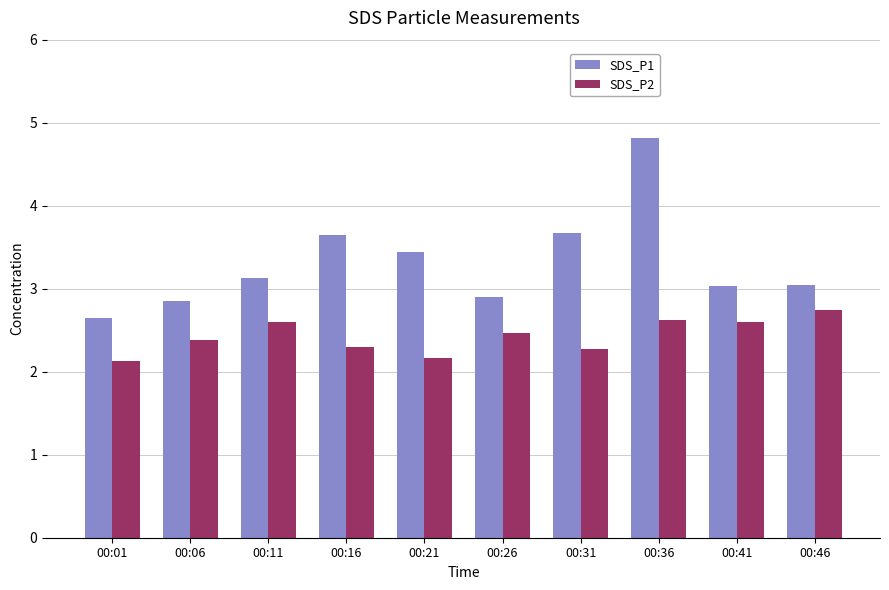

What is the total value across all series at 00:01?

4.8